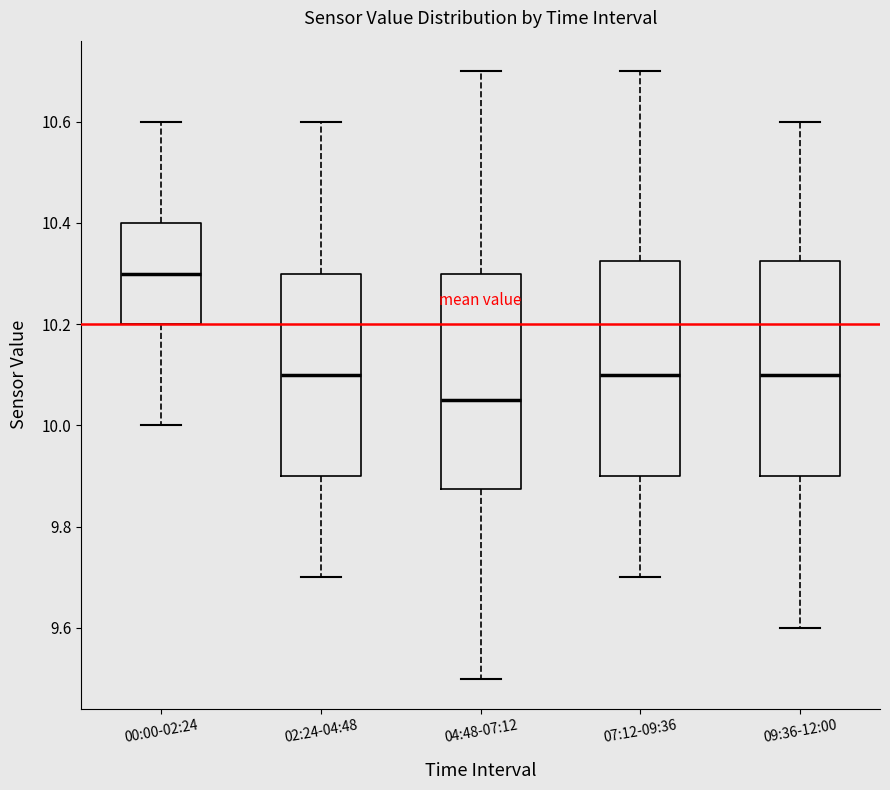

Reading left to right, read every box against the y-axis: the position of its median line, the range the box covers, and the ends of its whiskers. The values are not printed on the chart, so give them approximately, as read against the axis.

00:00-02:24: median 10.30, box 10.20 to 10.40, whiskers 10.00 to 10.60
02:24-04:48: median 10.10, box 9.90 to 10.30, whiskers 9.70 to 10.60
04:48-07:12: median 10.06, box 9.88 to 10.30, whiskers 9.50 to 10.70
07:12-09:36: median 10.10, box 9.90 to 10.32, whiskers 9.70 to 10.70
09:36-12:00: median 10.10, box 9.90 to 10.32, whiskers 9.60 to 10.60